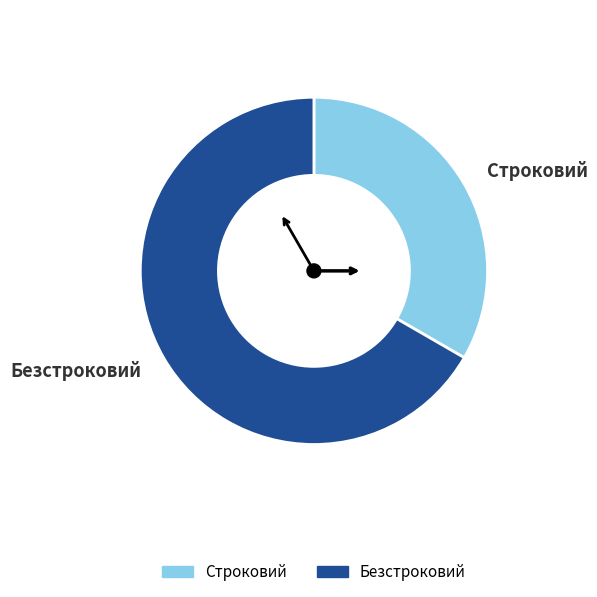

Which category has the biggest portion of the pie?

Безстроковий